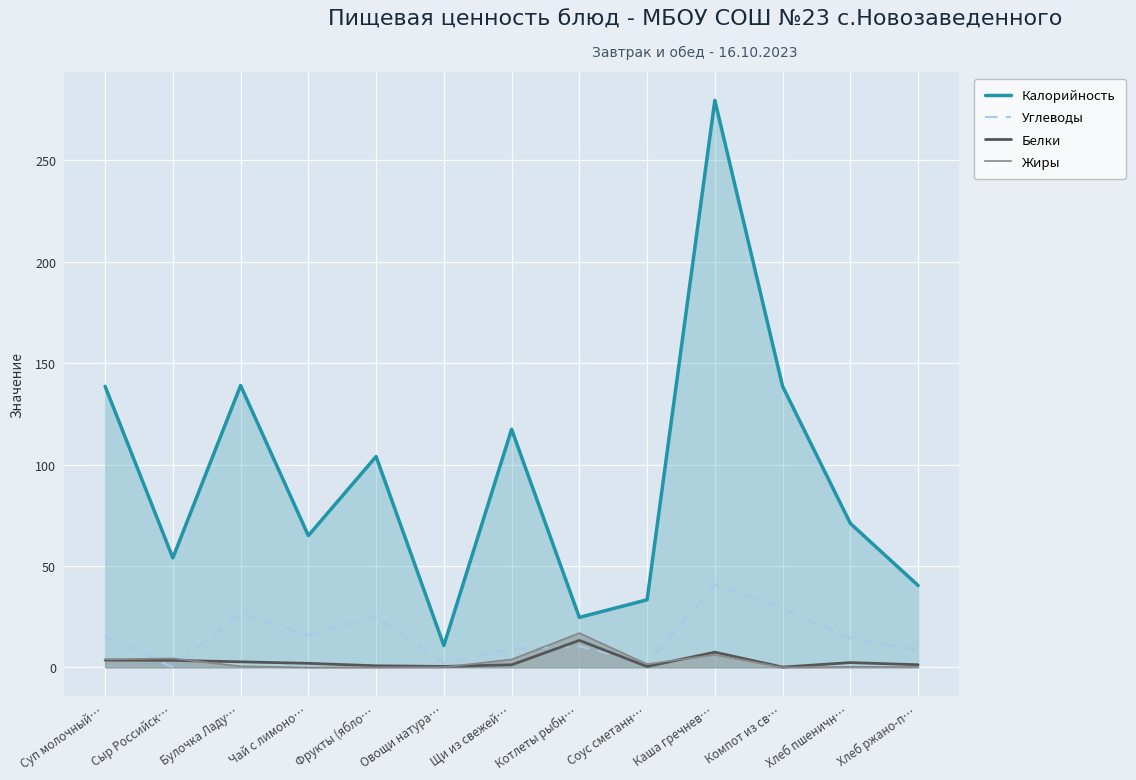

Read the Белки value at Соус сметанн….

0.4